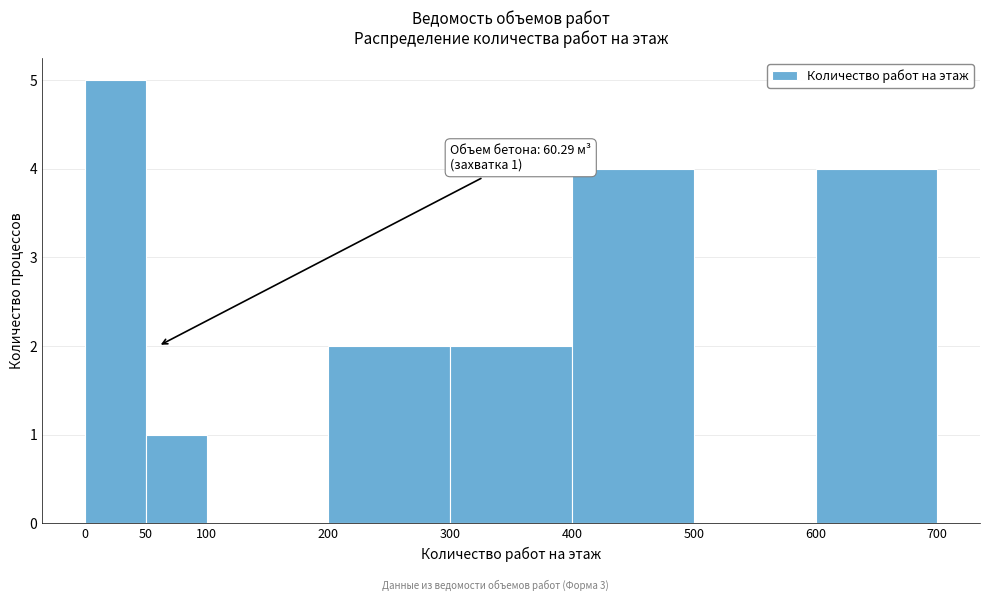

Which range on the x-axis has the tallest bar?

0 to 50